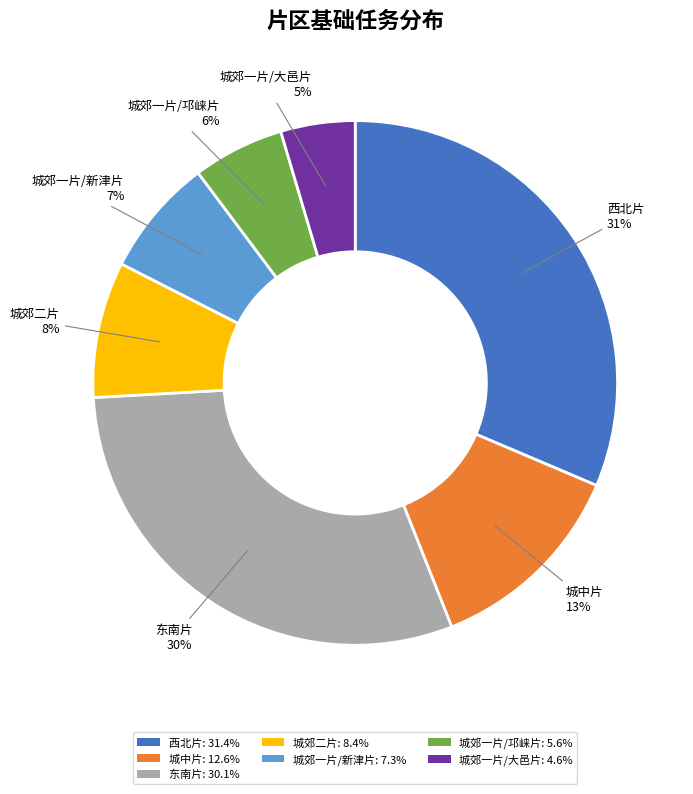

Count the number of slices in the pie.

7